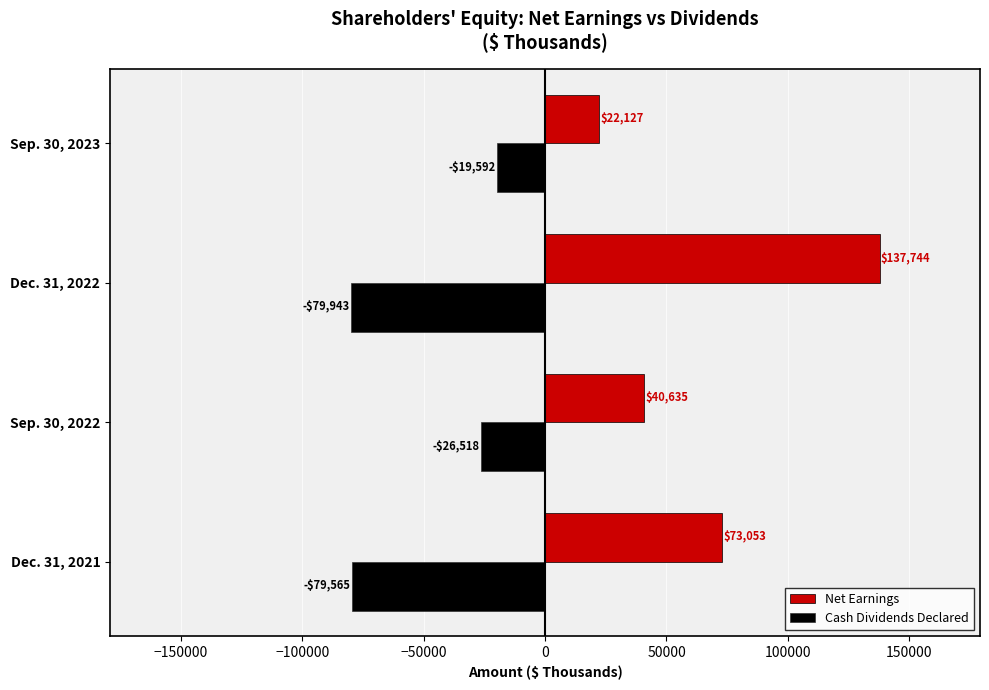

What is the difference between the second highest and minimum values in the Net Earnings series?

50926